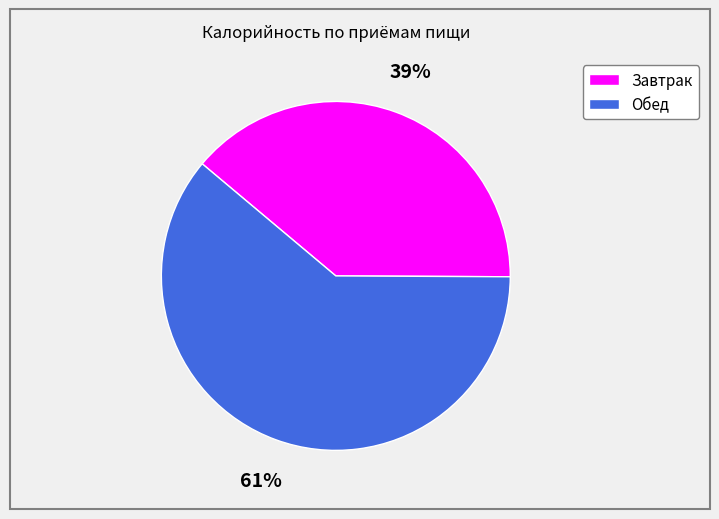

Is the sum of Обед and Завтрак greater than half?

Yes